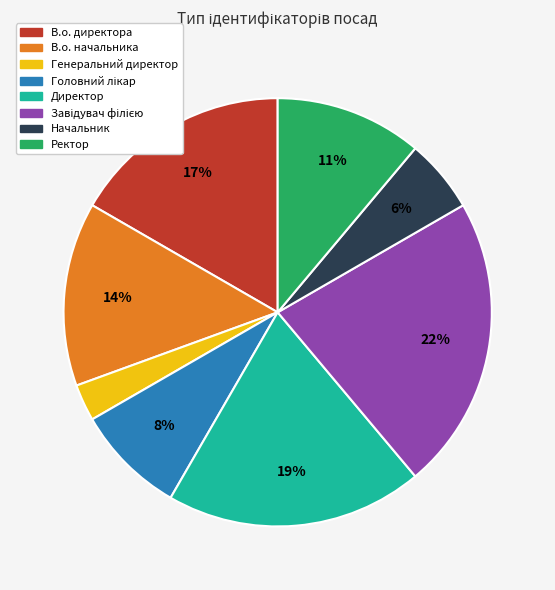

Does any single category account for the majority?

No